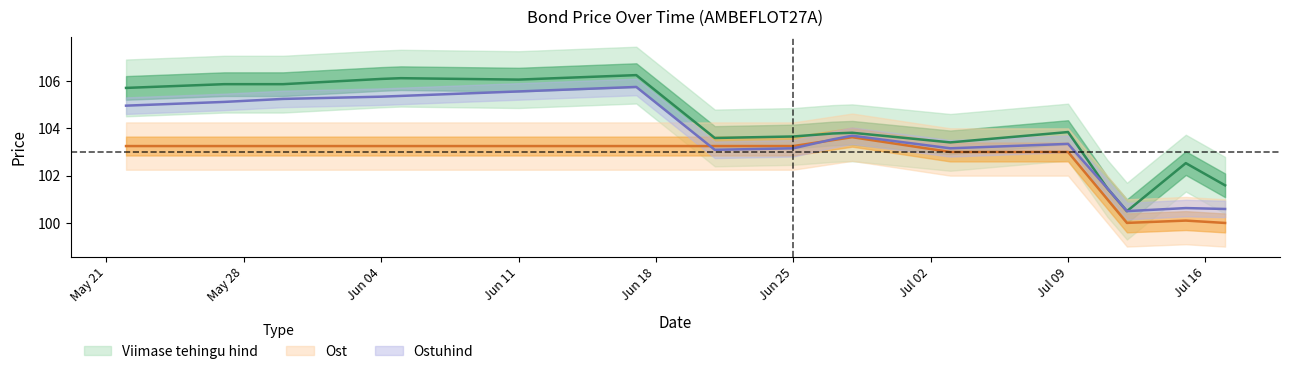

Does the chart have visible grid lines?

No